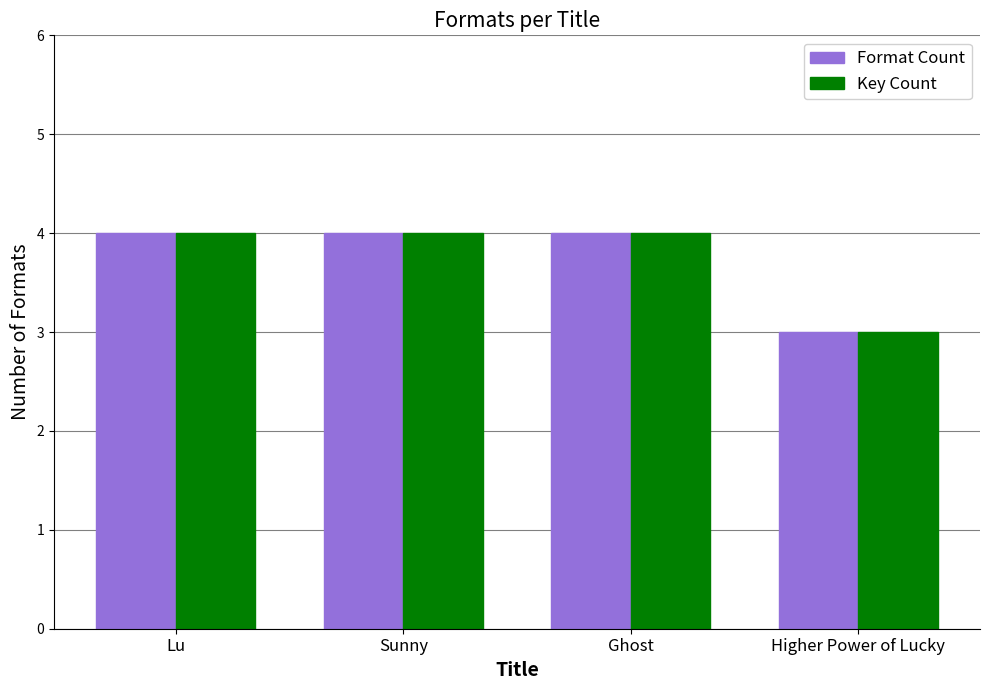

What is the difference between the Format Count values at Ghost and Higher Power of Lucky?

1